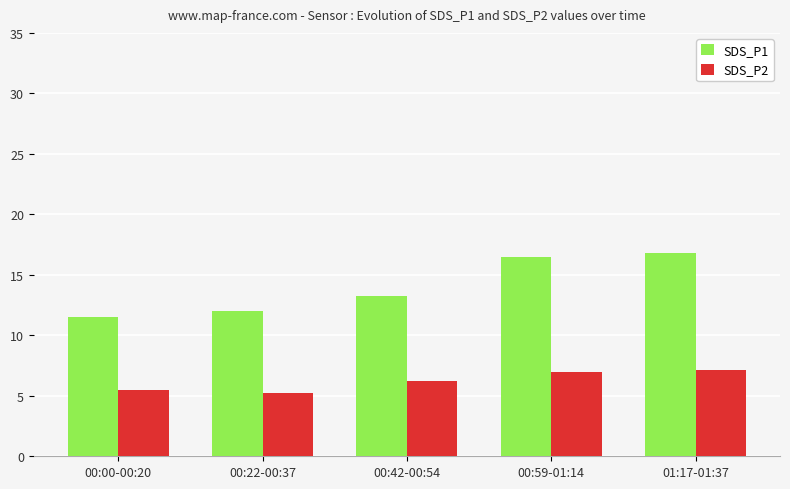

How many groups of bars are there?

5